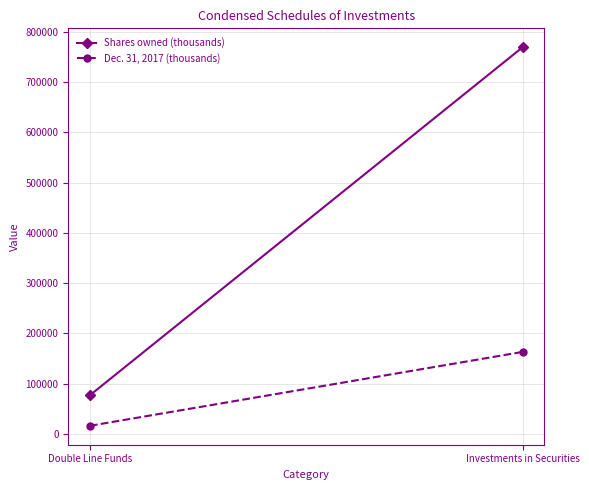

Is it true that Shares owned (thousands) equals 77146.1 at Double Line Funds?

True